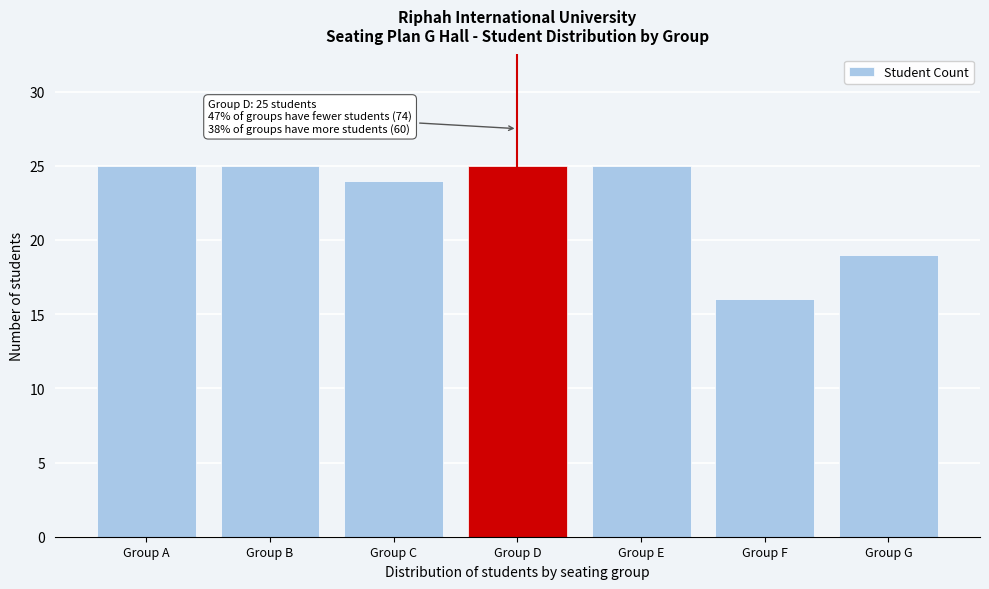

Reading left to right, list all the values displayed in this chart.

25	25	24	25	25	16	19